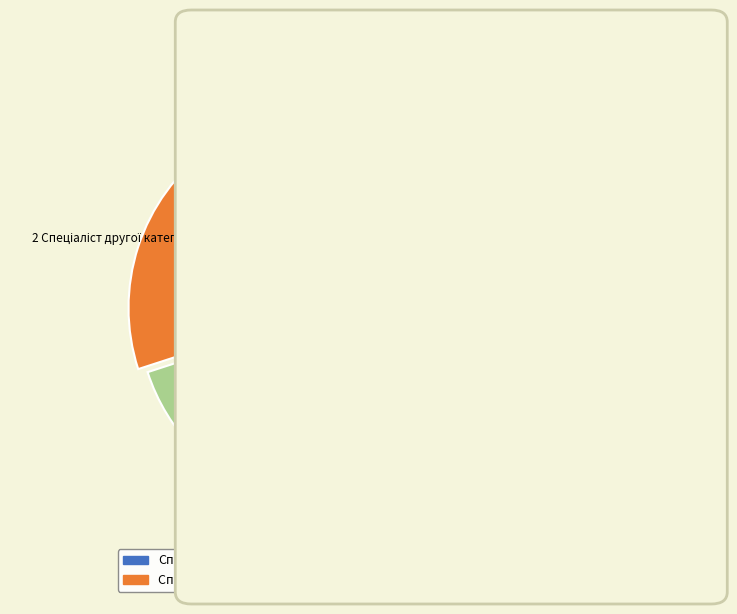

Count the number of slices in the pie.

4